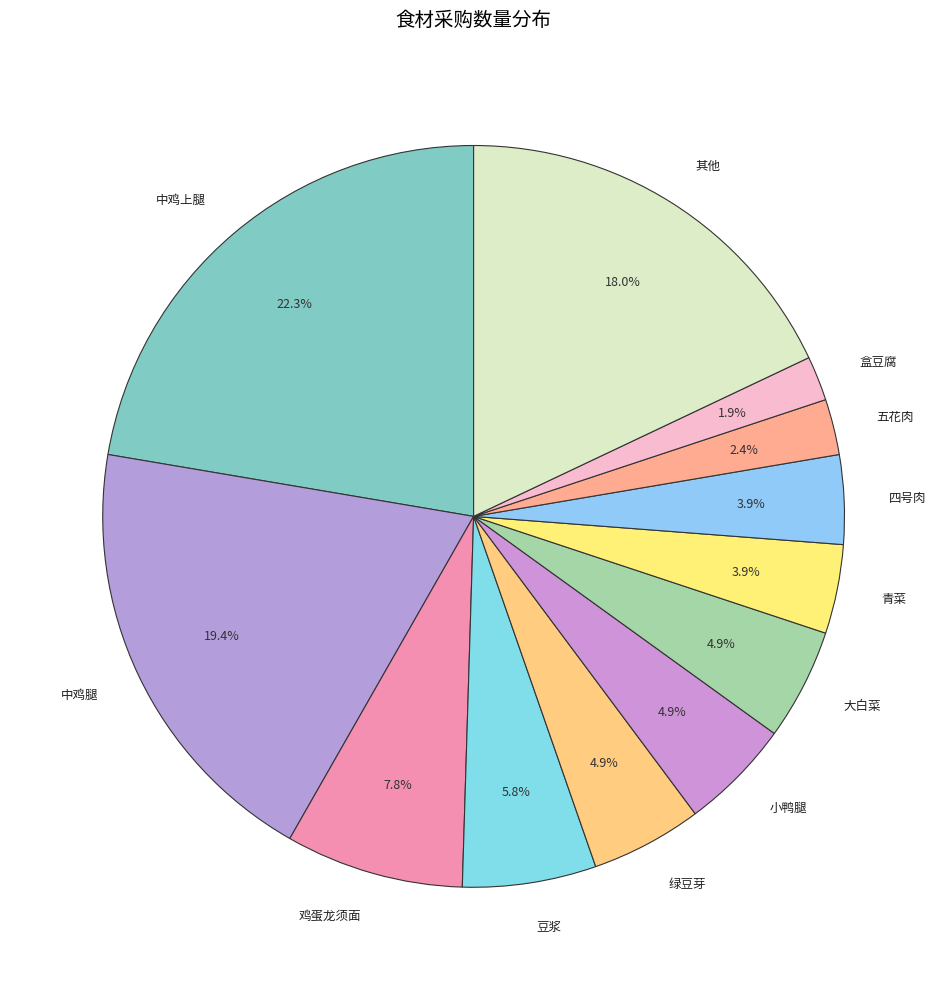

To the nearest percent, what is the difference between the largest and smallest slice percentages?

20%